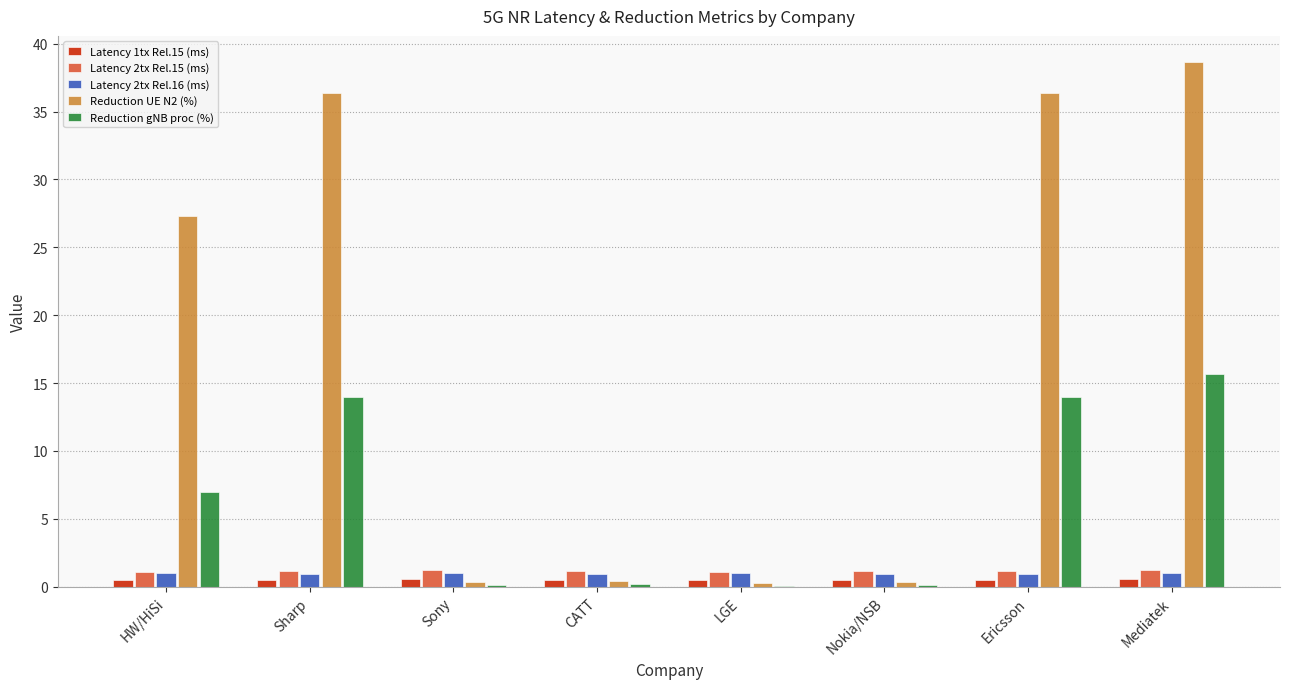

At which category does the chart reach its peak across all series?

Mediatek